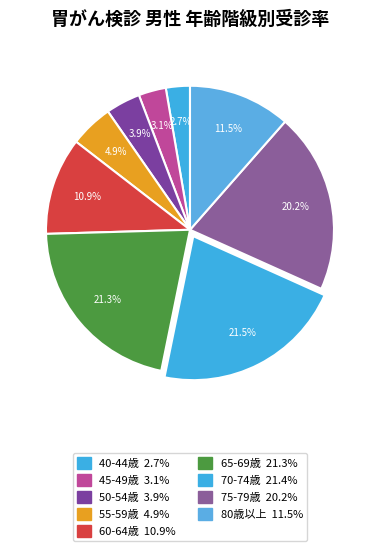

Does any single category account for the majority?

No